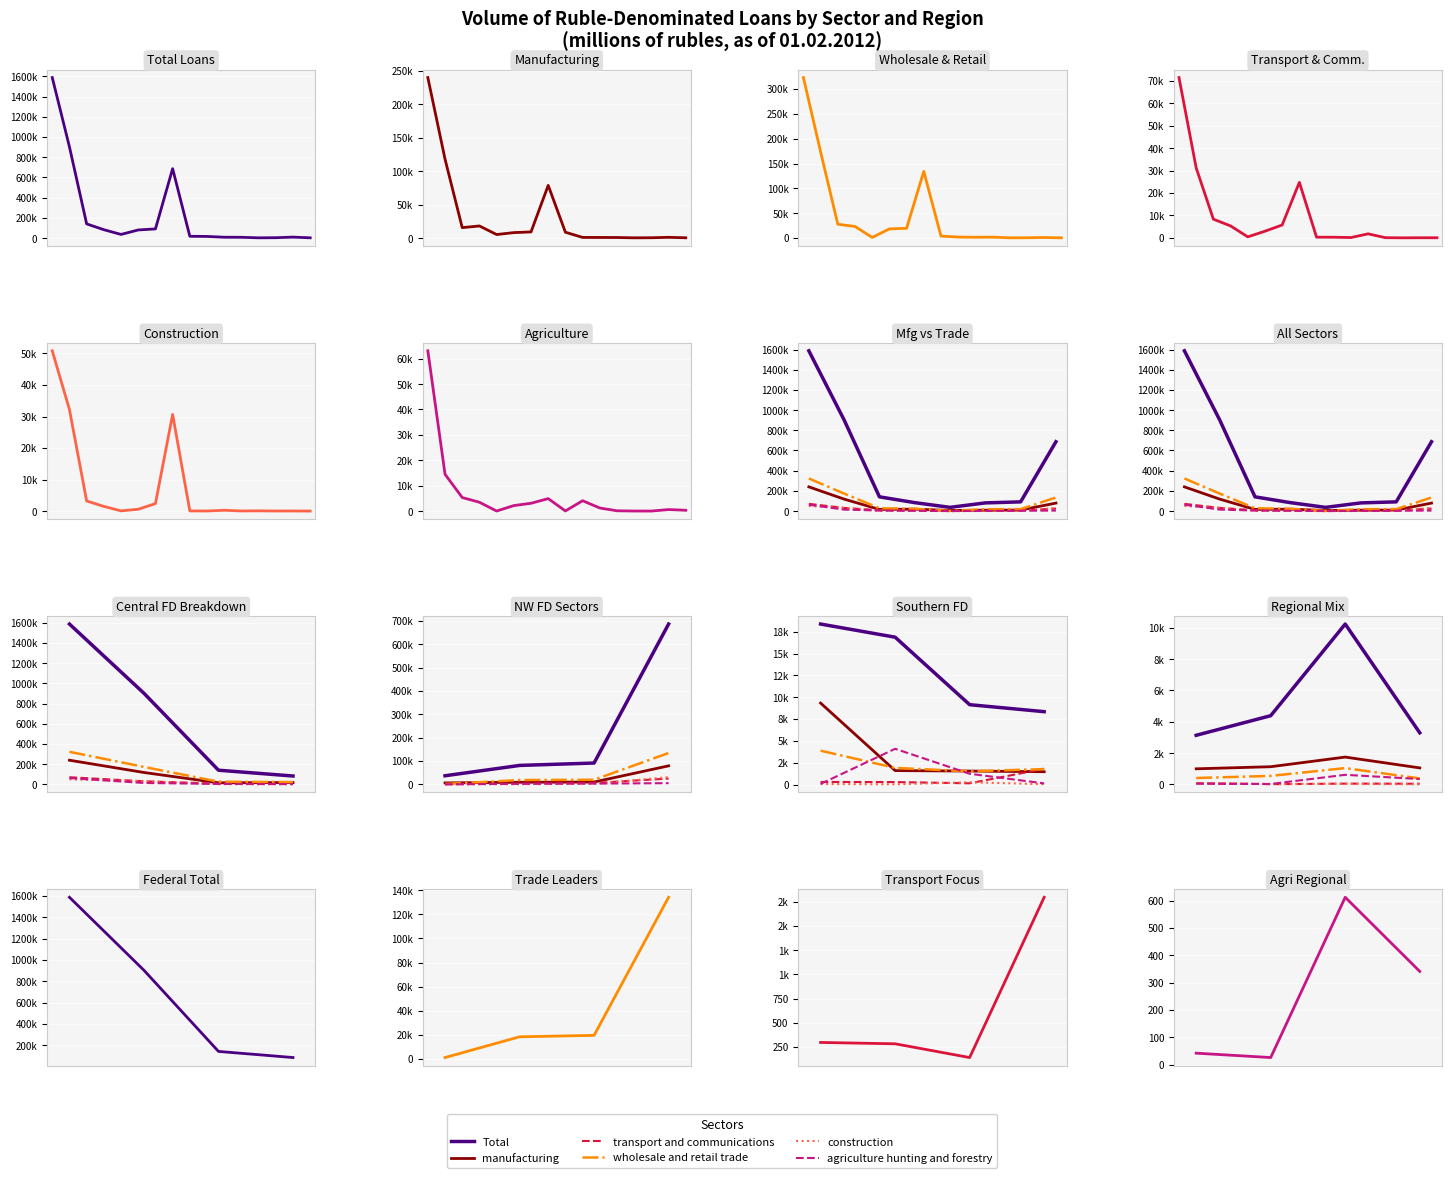

What are all the series names shown in the legend?

Total, manufacturing, wholesale and retail trade, transport and communications, construction, agriculture hunting and forestry